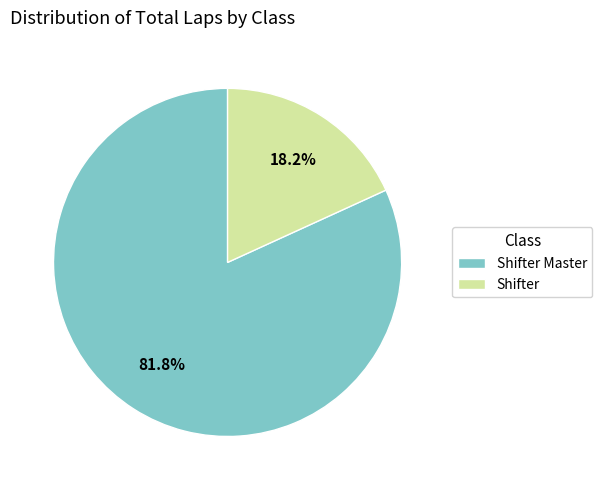

True or false: Shifter Master accounts for 82% of the total.

True